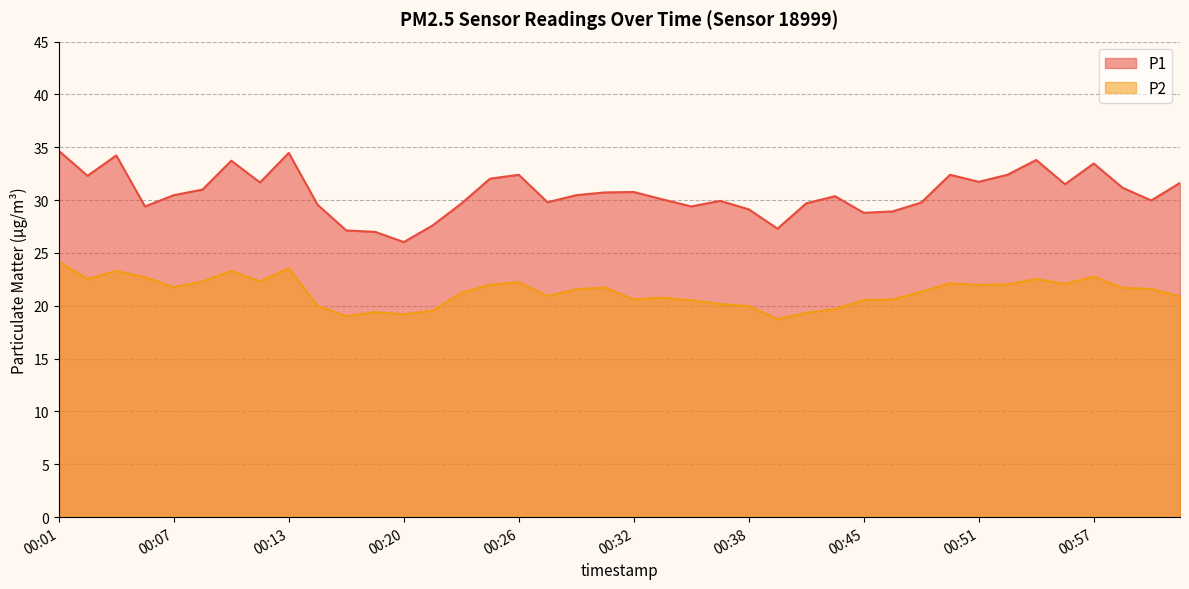

What is the maximum value for P1?

34.7